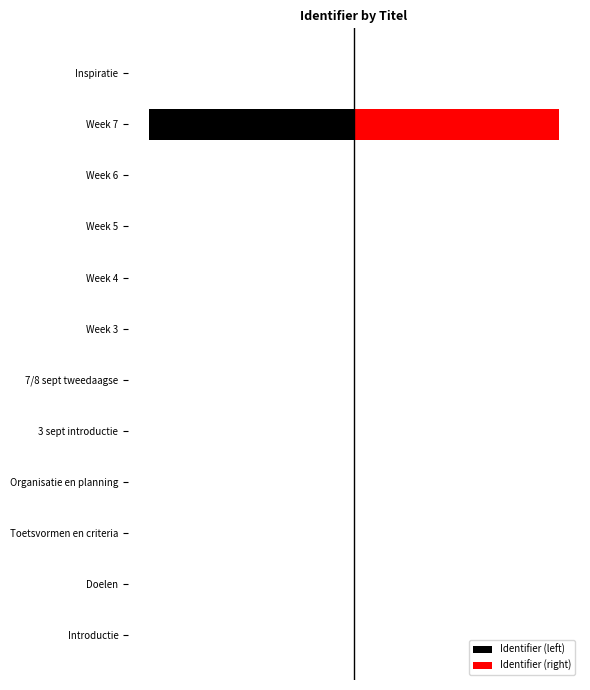

Is it true that Identifier (left) equals -8 at Week 5?

False